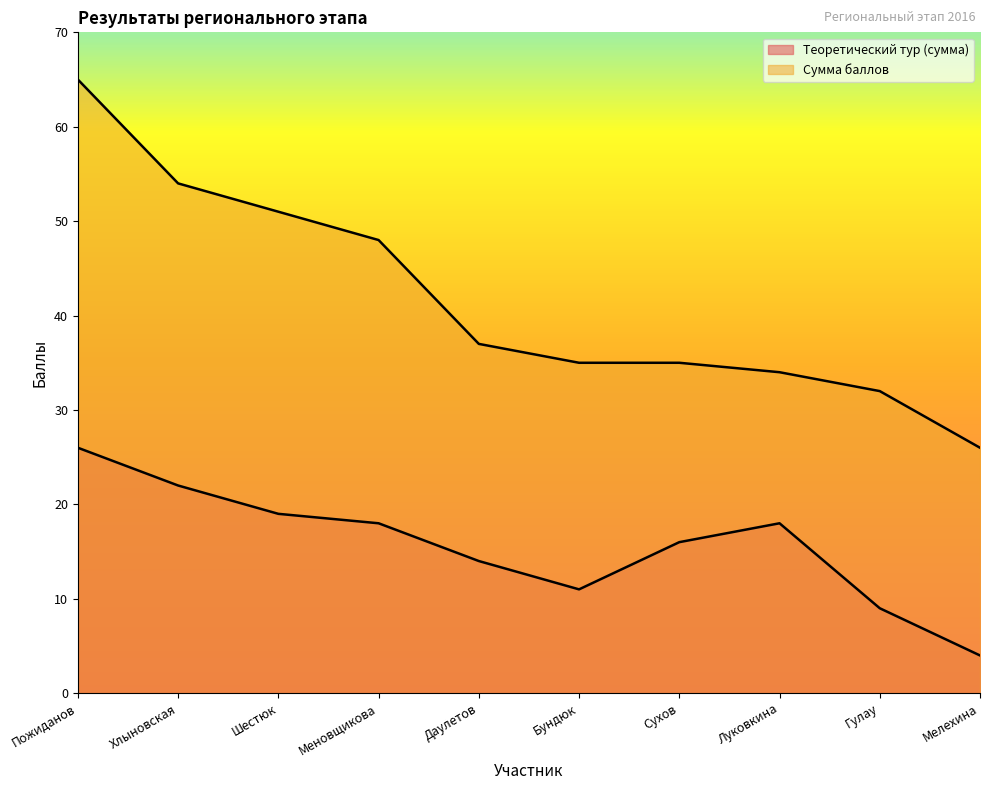

Is it true that Сумма баллов equals 48 at Меновщикова?

True